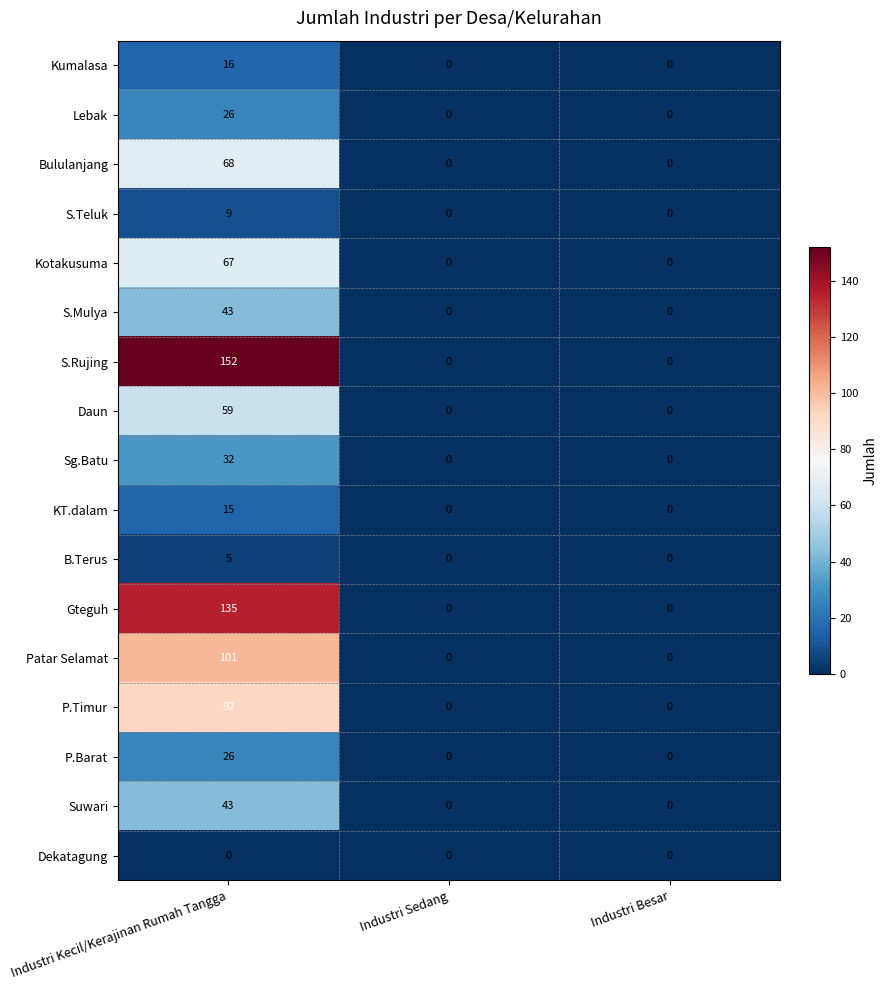

Which category has the highest value in the S.Rujing series?

Industri Kecil/Kerajinan Rumah Tangga